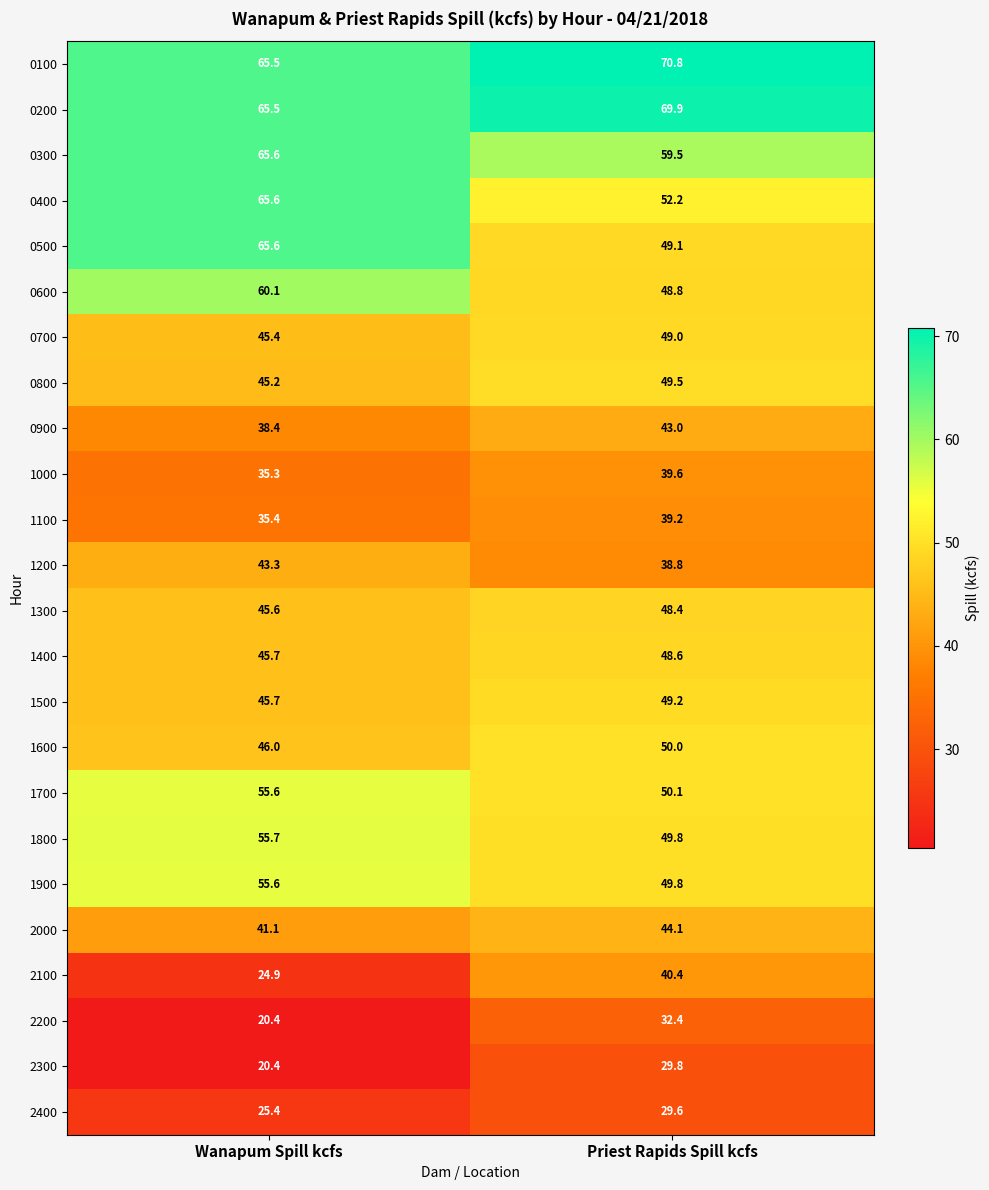

What is the total value across all series at Wanapum Spill kcfs?

1113.0